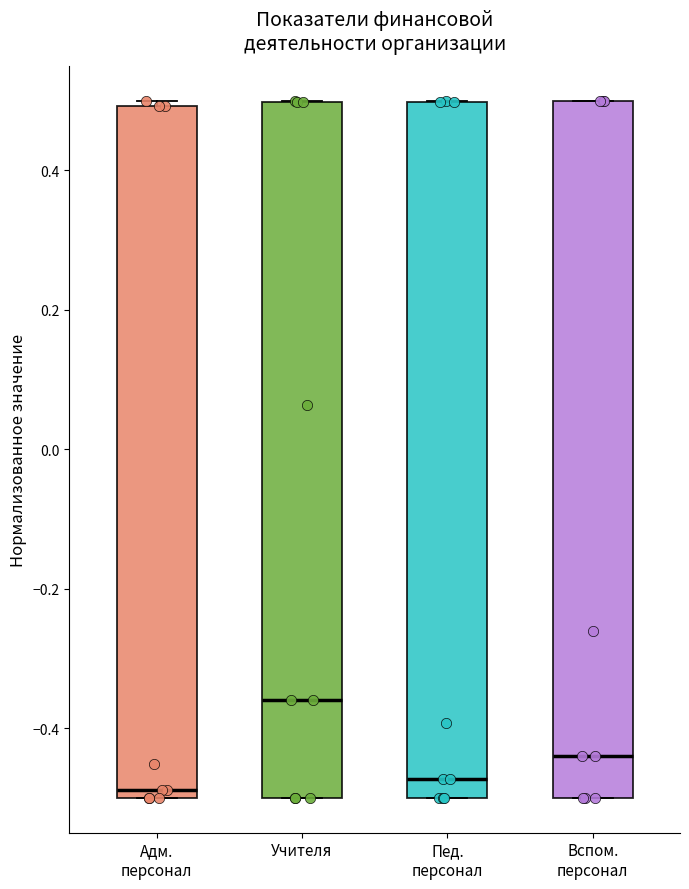

Reading left to right, read every box against the y-axis: the position of its median line, the range the box covers, and the ends of its whiskers. The values are not printed on the chart, so give them approximately, as read against the axis.

Адм. персонал: median -0.48, box -0.50 to 0.50, whiskers -0.50 to 0.50 (just above the box's upper edge)
Учителя: median -0.36, box -0.50 to 0.50, whiskers -0.50 to 0.50
Пед. персонал: median -0.48, box -0.50 to 0.50, whiskers -0.50 to 0.50
Вспом. персонал: median -0.44, box -0.50 to 0.50, whiskers -0.50 to 0.50